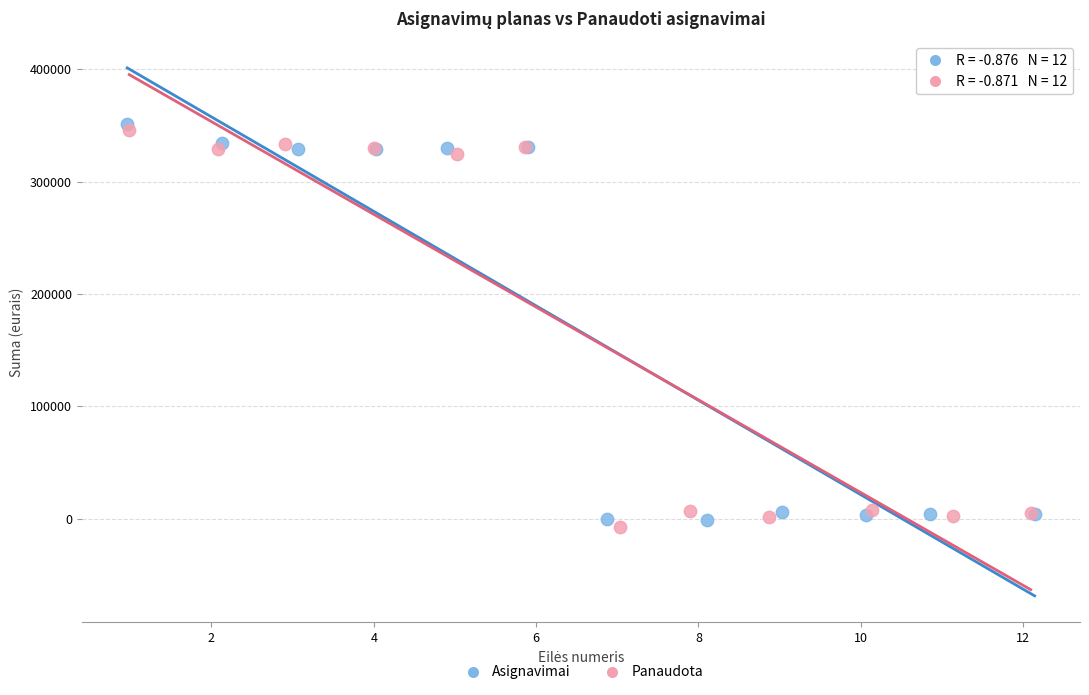

What are all the series names shown in the legend?

Asignavimai, Panaudota